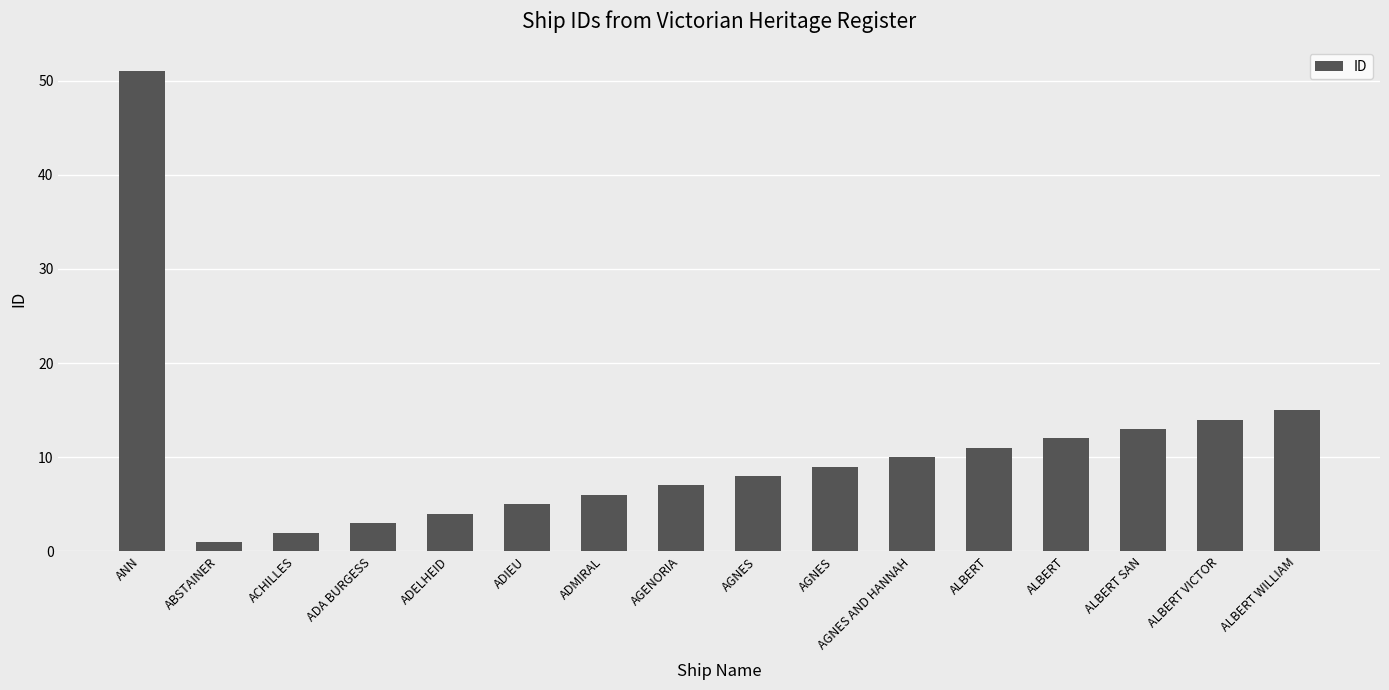

Reading left to right, what are all the values shown in this chart?

ANN=51	ABSTAINER=1	ACHILLES=2	ADA BURGESS=3	ADELHEID=4	ADIEU=5	ADMIRAL=6	AGENORIA=7	AGNES=8	AGNES=9	AGNES AND HANNAH=10	ALBERT=11	ALBERT=12	ALBERT SAN=13	ALBERT VICTOR=14	ALBERT WILLIAM=15